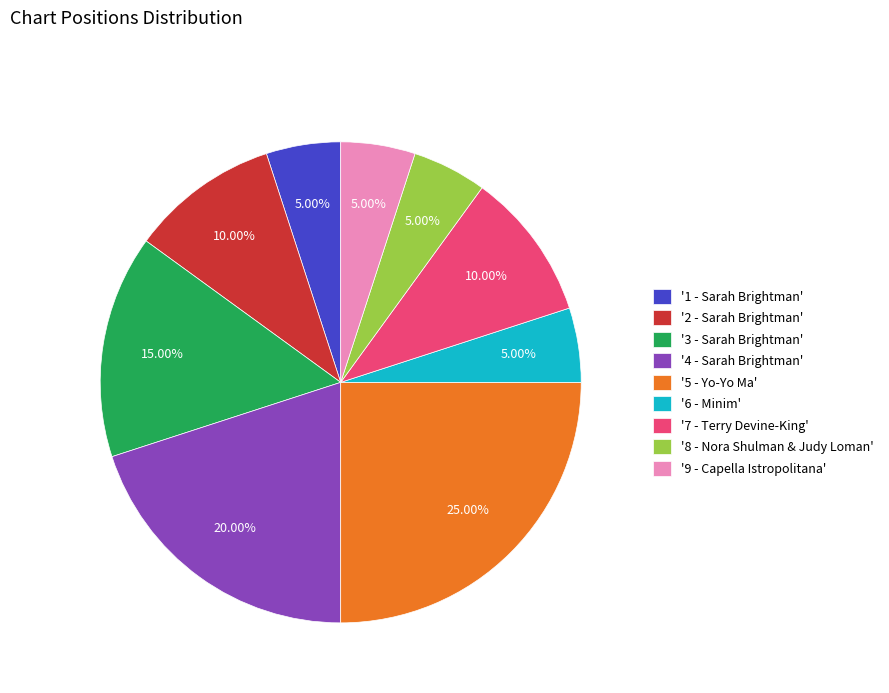

Between '5 - Yo-Yo Ma' and '2 - Sarah Brightman', which is larger?

'5 - Yo-Yo Ma'